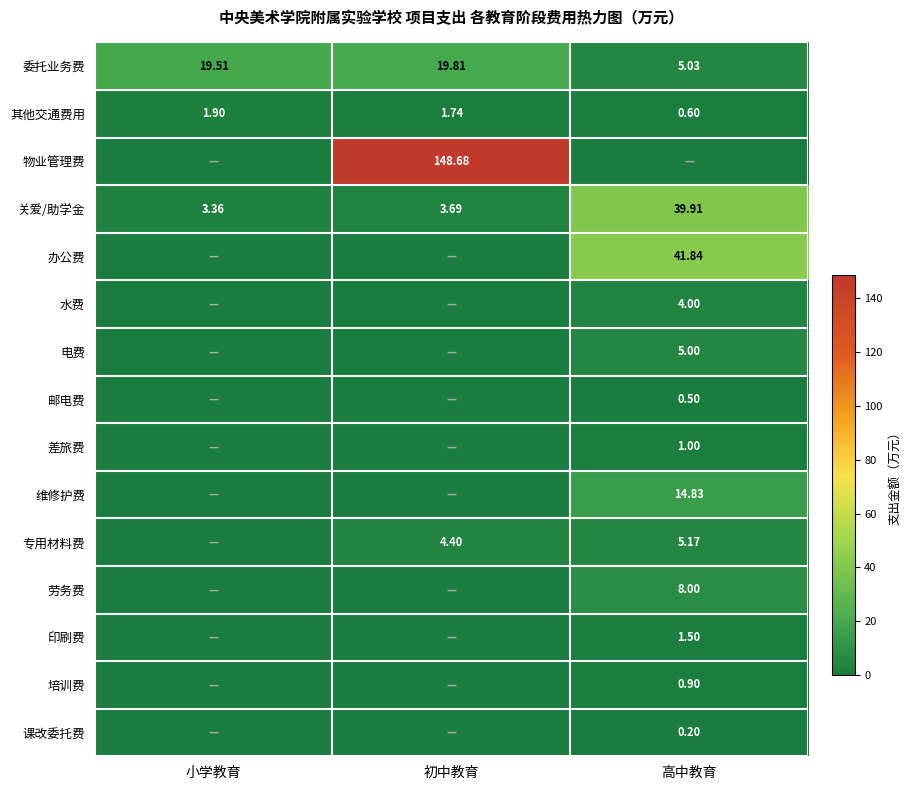

What is the greatest value displayed?

148.7